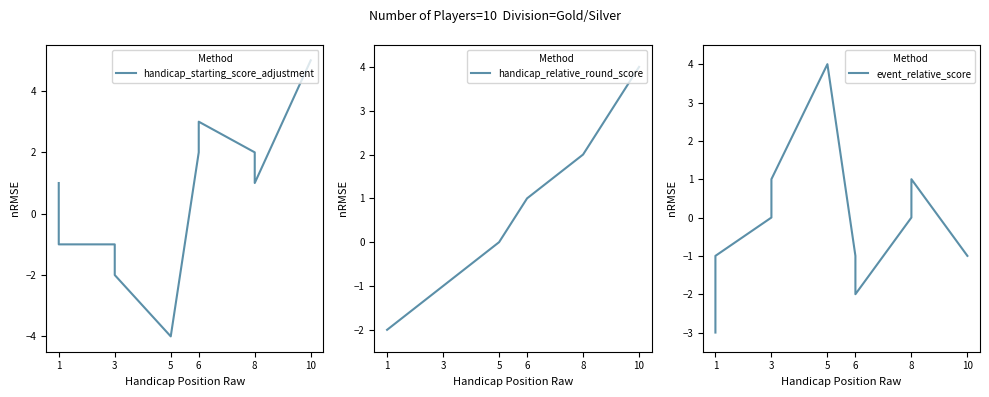

Does the chart have visible grid lines?

No